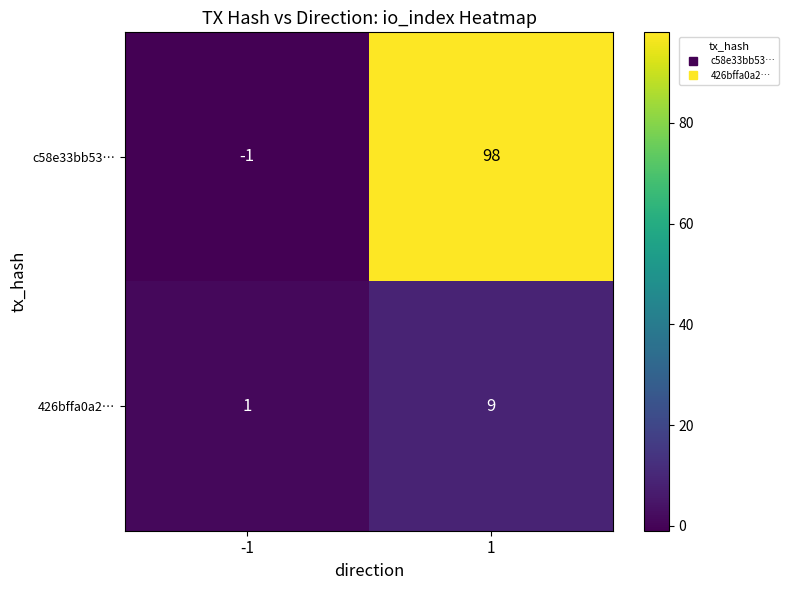

What is the highest value of the c58e33bb53… series?

98